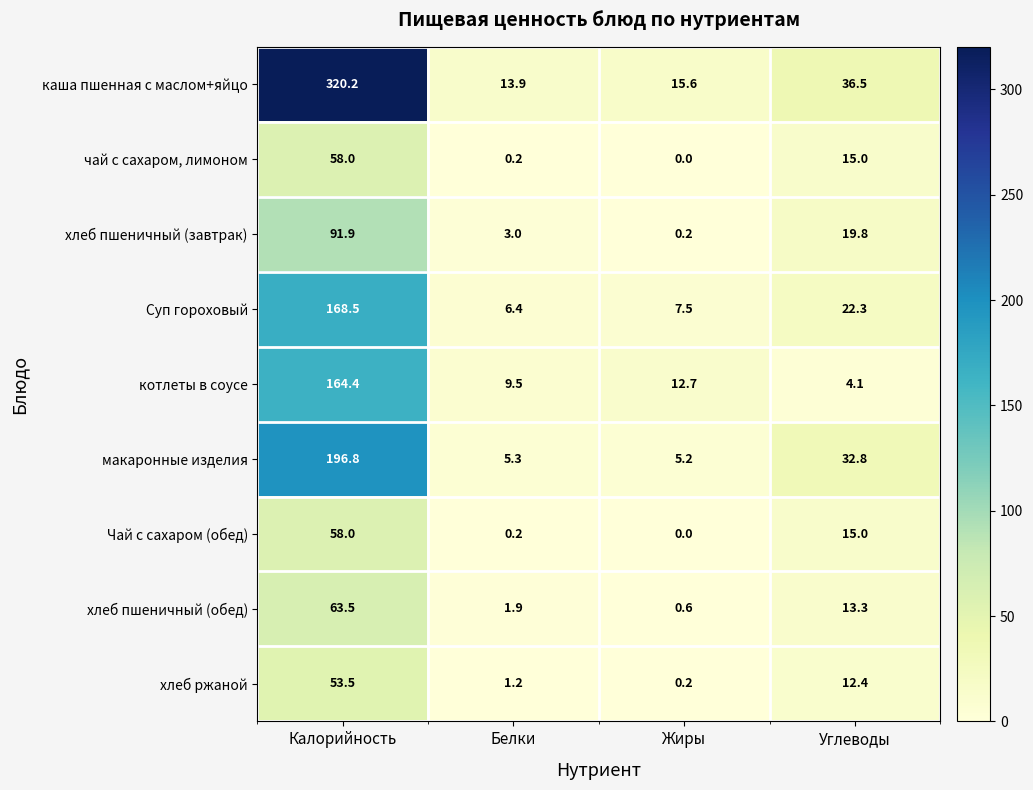

What is the minimum value for каша пшенная с маслом+яйцо?

13.9